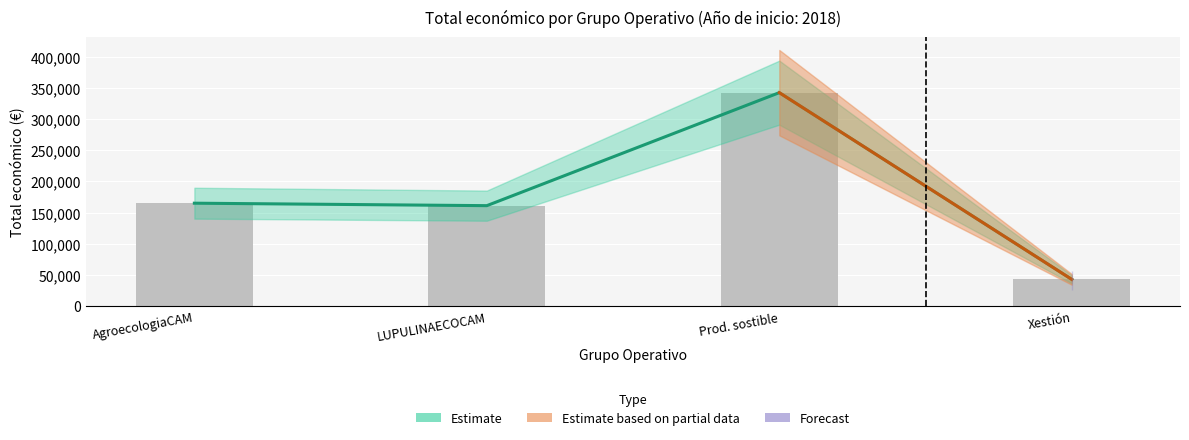

What is the label of the 1st bar from the left?

AgroecologiaCAM